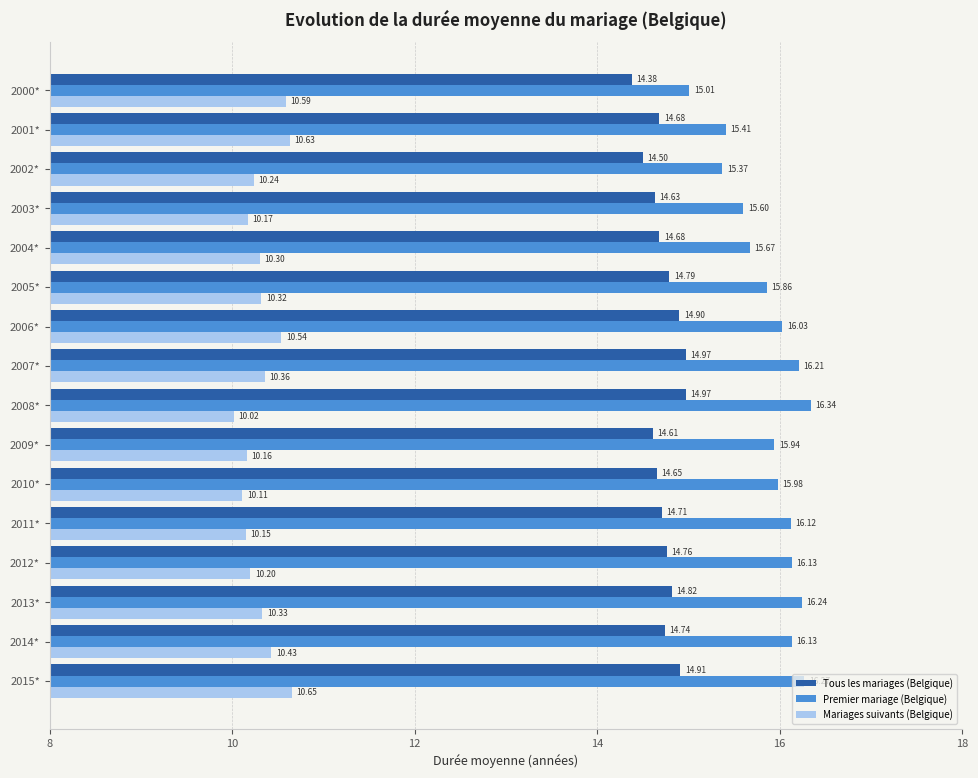

Which series has the largest range (max minus min)?

Premier mariage (Belgique)